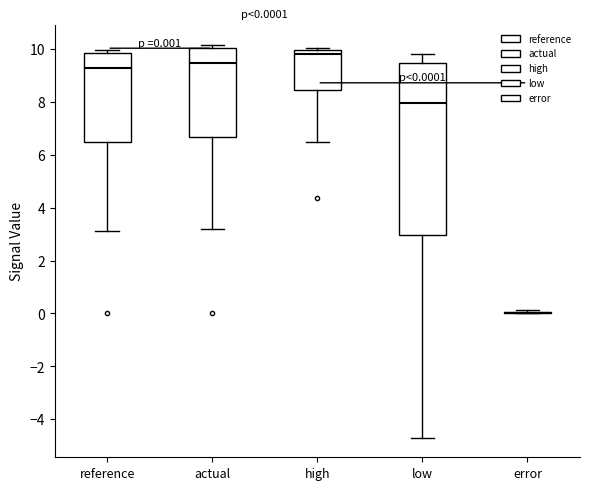

Comparing the boxes themselves (not the whiskers), which one is the tallest?

low